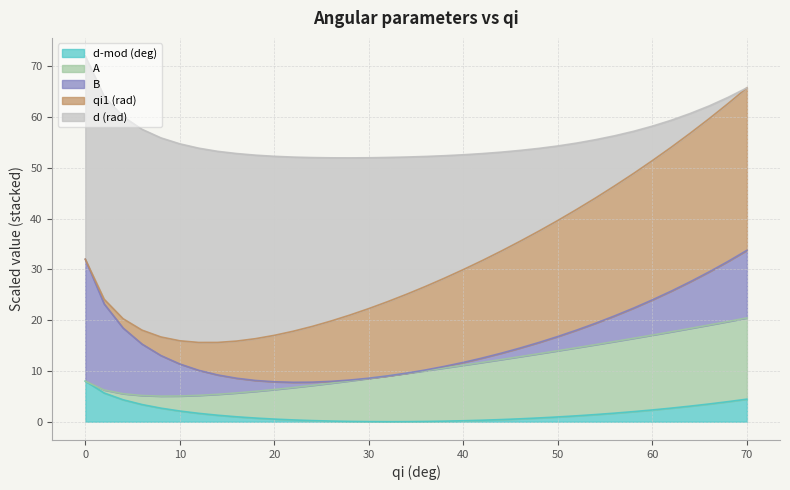

What are all the series names shown in the legend?

d-mod (deg), A, B, qi1 (rad), d (rad)